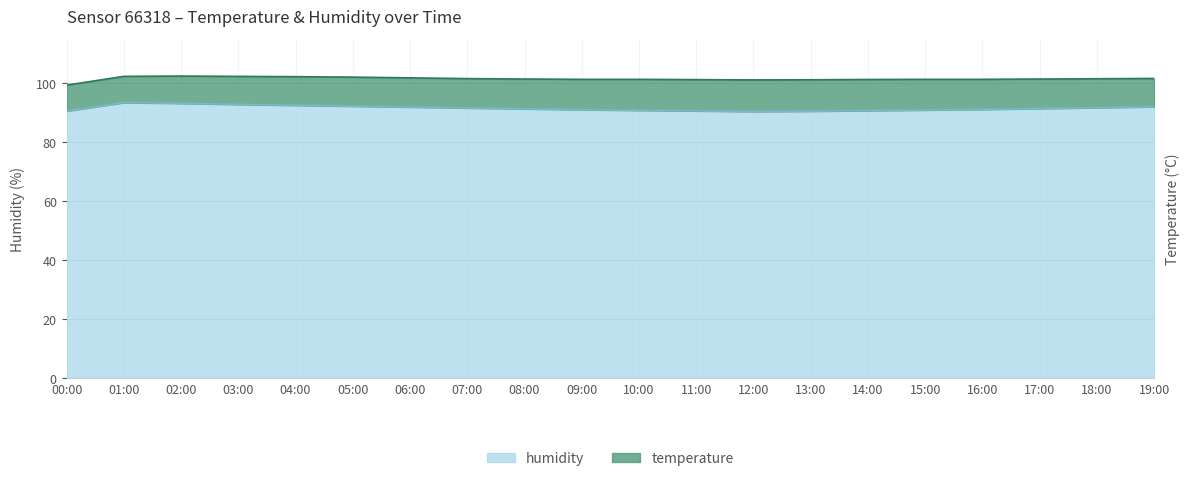

List the labels in order of value, largest first.

01:00, 02:00, 03:00, 04:00, 05:00, 19:00, 06:00, 18:00, 07:00, 17:00, 08:00, 16:00, 09:00, 15:00, 10:00, 14:00, 11:00, 00:00, 13:00, 12:00